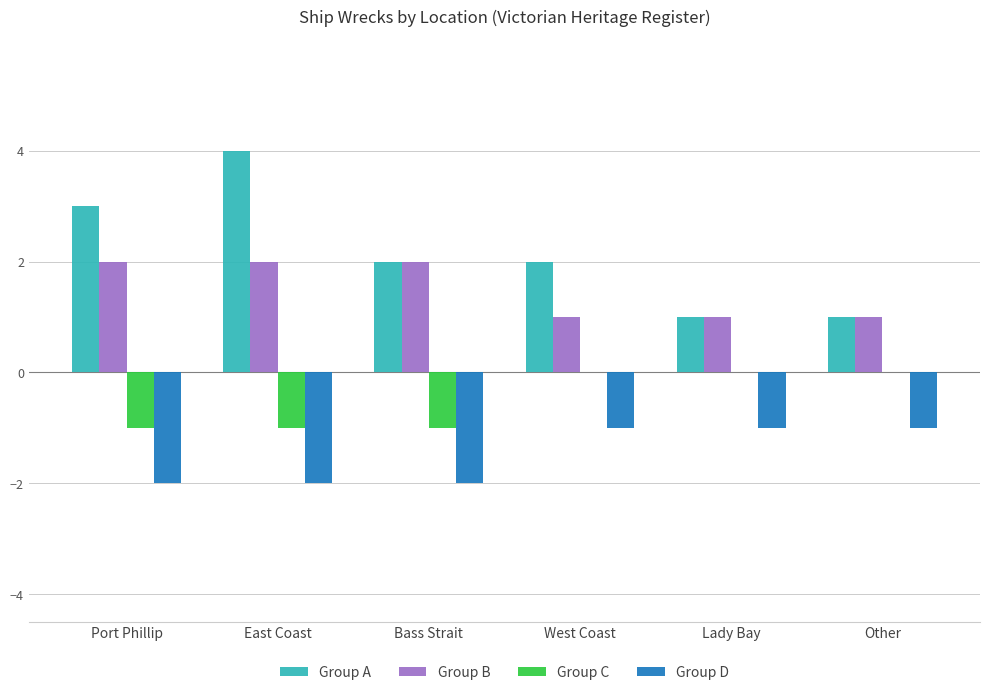

What is the sum of all Group D values?

-9